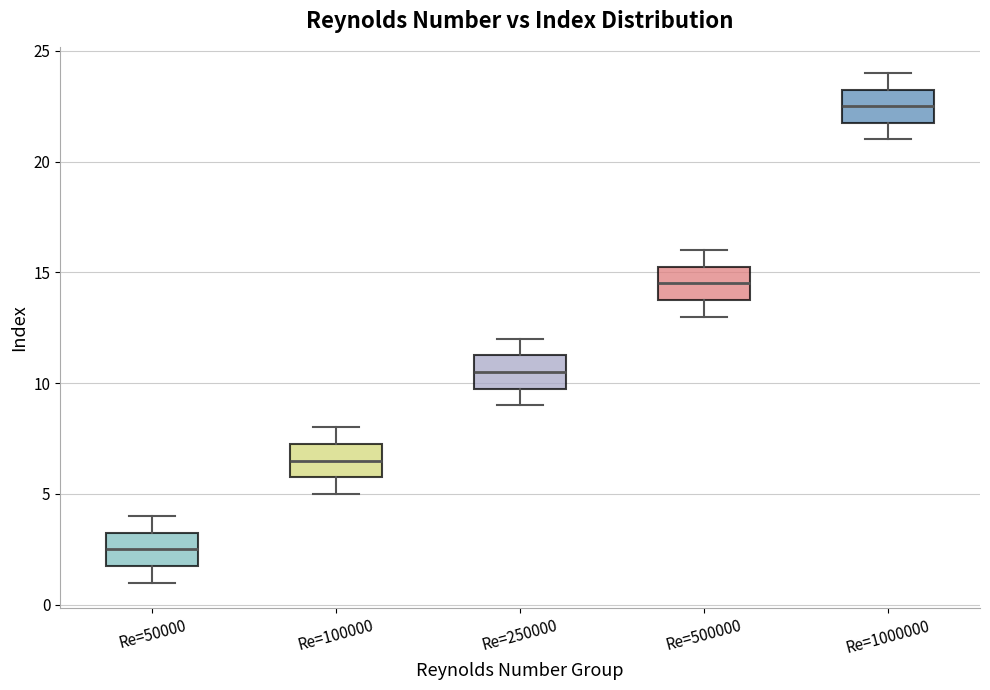

Reading left to right, transcribe this box plot: for each box, give where its median line is, the range the box spans, and where its two whiskers end, as read against the y-axis. The values are not printed on the chart, so give them approximately, as read against the axis.

Re=50000: median 2.5, box 2.0 to 3.5, whiskers 1.0 to 4.0
Re=100000: median 6.5, box 6.0 to 7.5, whiskers 5.0 to 8.0
Re=250000: median 10.5, box 10.0 to 11.5, whiskers 9.0 to 12.0
Re=500000: median 14.5, box 14.0 to 15.5, whiskers 13.0 to 16.0
Re=1000000: median 22.5, box 22.0 to 23.5, whiskers 21.0 to 24.0